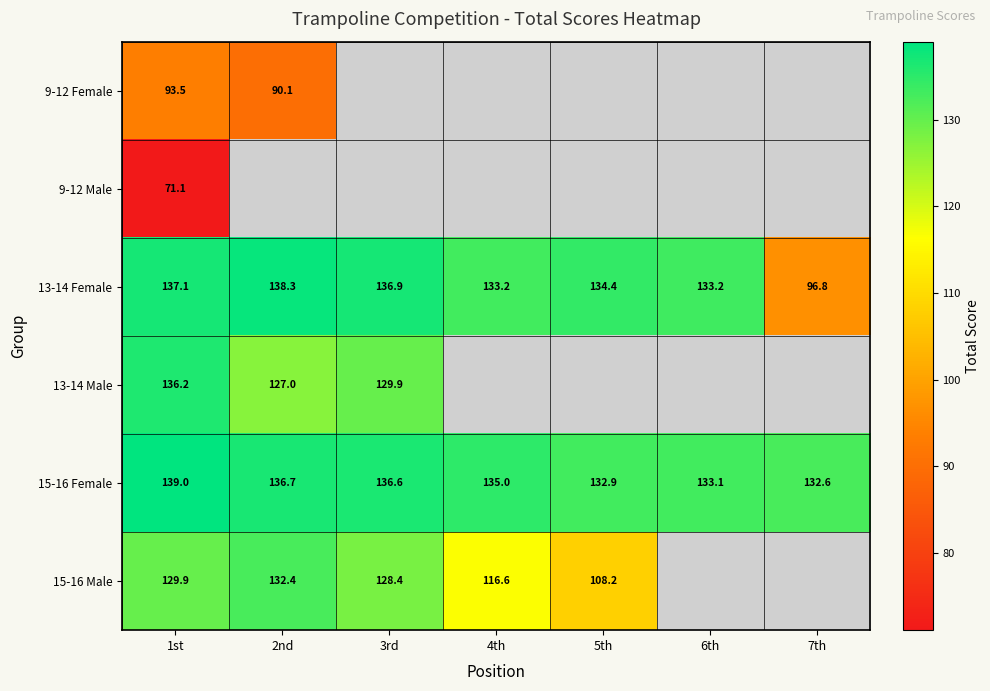

Is the value of 13-14 Female at 4th greater than the value of 13-14 Male at 2nd?

Yes